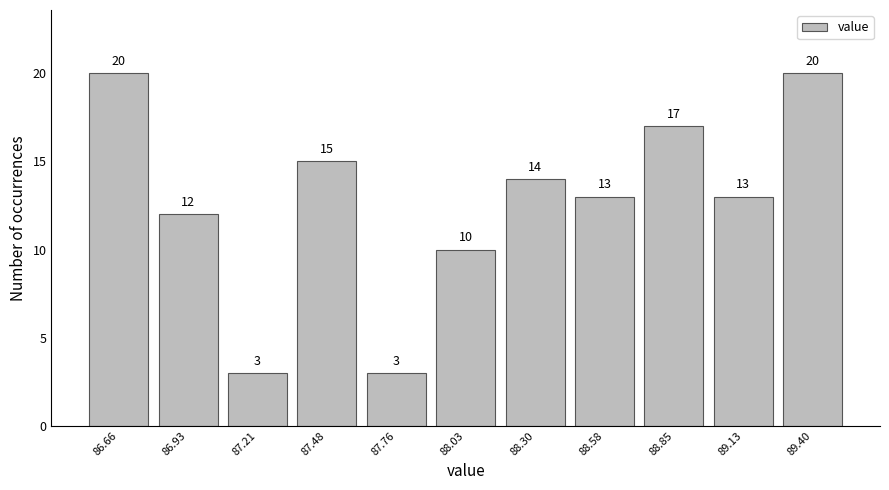

Reading left to right, transcribe this chart: for each bar, give the range it covers on the x-axis and its height. The bar edges are not printed on the chart, so give them approximately, as read against the axis.

86.50 to 86.80: 20
86.80 to 87.05: 12
87.05 to 87.35: 3
87.35 to 87.60: 15
87.60 to 87.90: 3
87.90 to 88.15: 10
88.15 to 88.45: 14
88.45 to 88.70: 13
88.70 to 89.00: 17
89.00 to 89.25: 13
89.25 to 89.55: 20